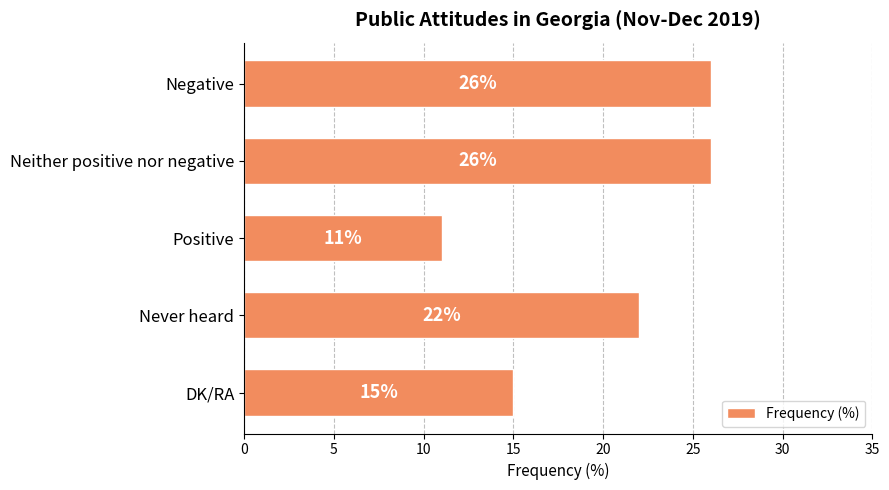

Is it true that the value at Positive is 11?

True